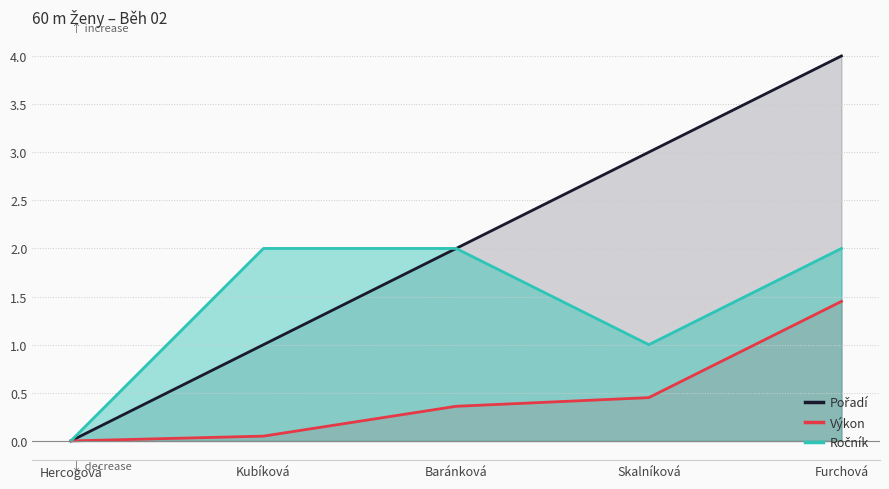

What is the value of the Pořadí point at the 5th from the left?

4.0